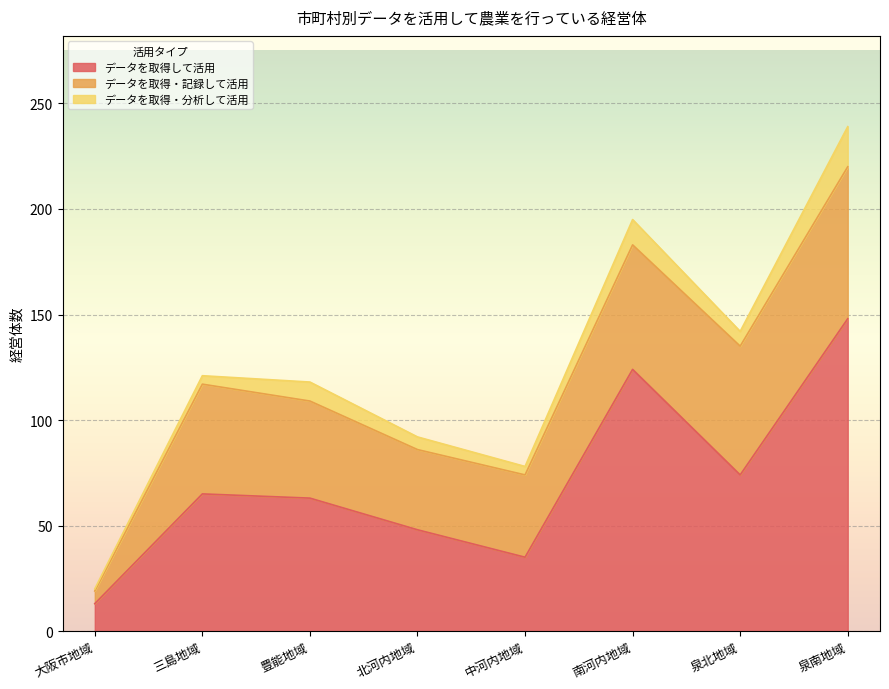

The value of データを取得して活用 at 豊能地域 is 63. True or false?

True